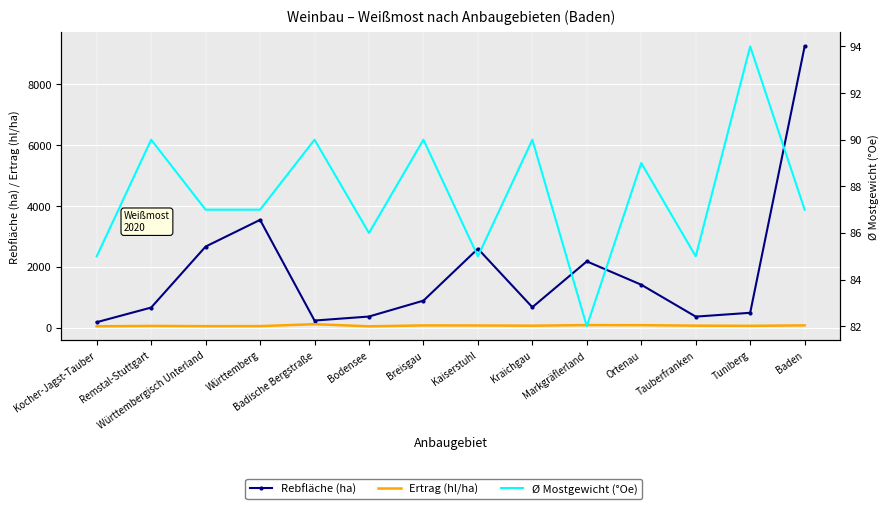

What is the maximum value shown in the chart?

9252.0